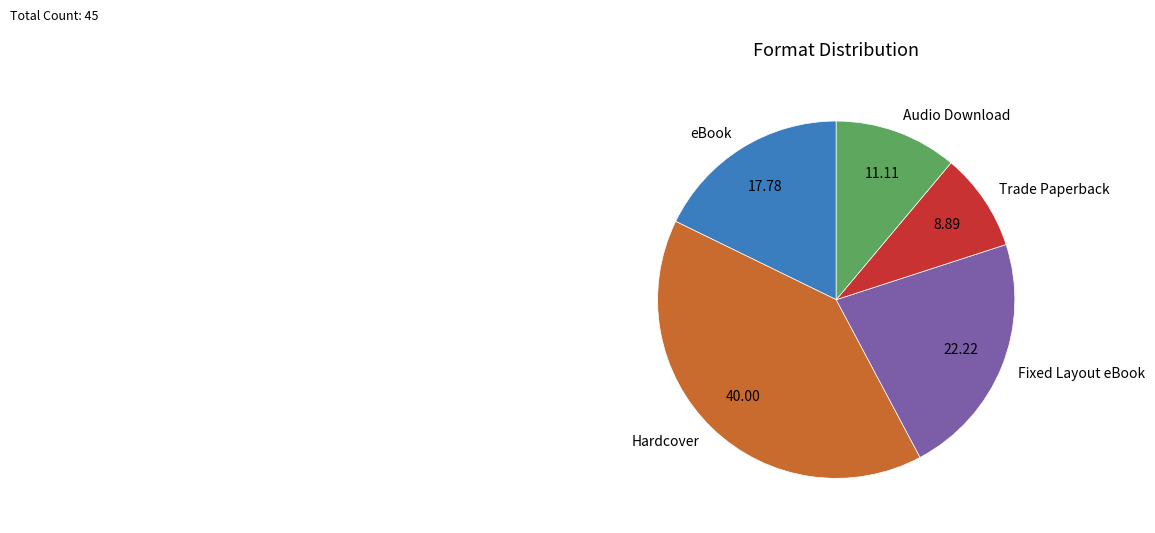

How many slices are in this pie chart?

5